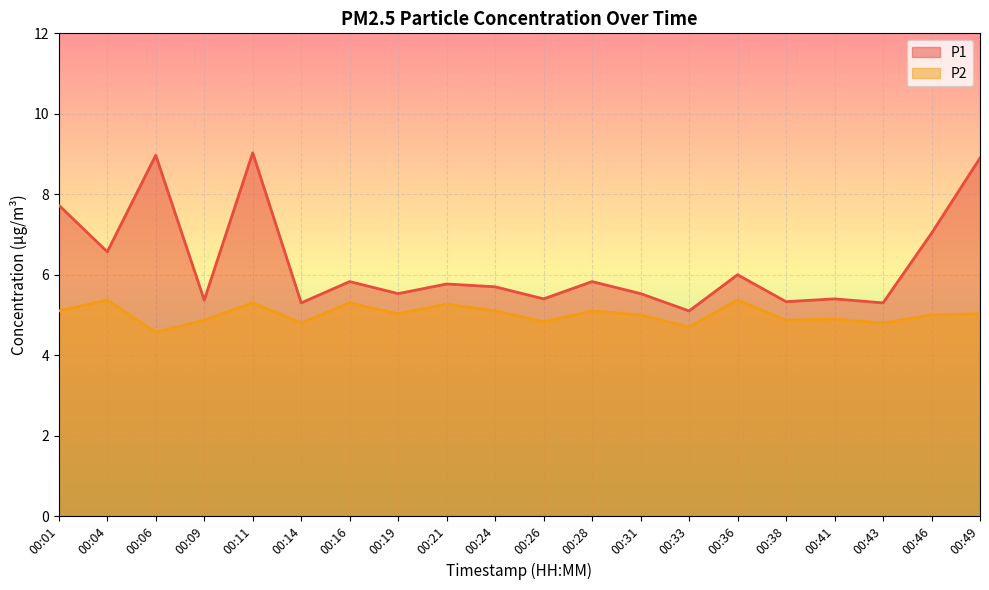

What are all the series names shown in the legend?

P1, P2